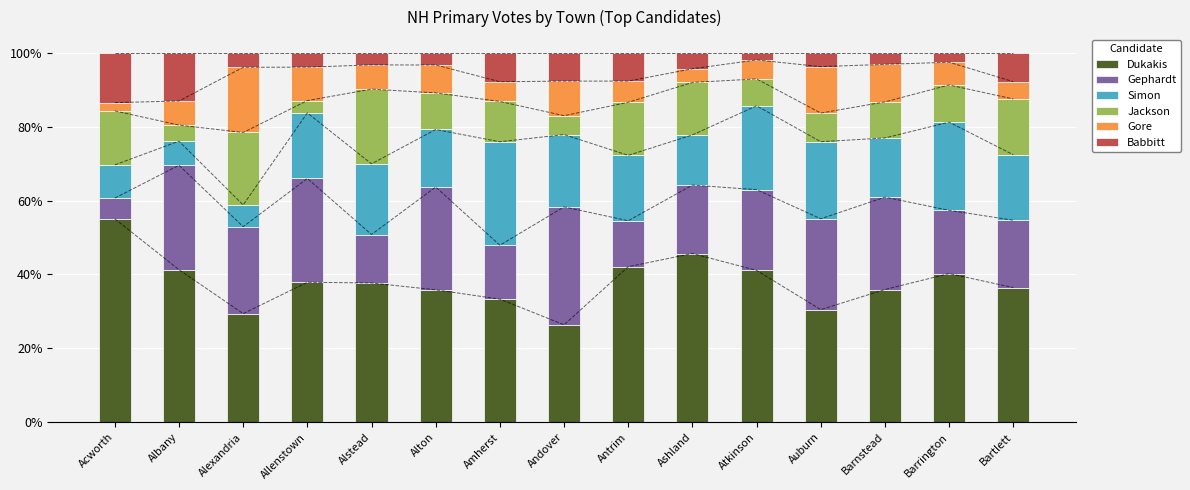

True or false: Gore has a value of 7.0 at Amherst.

False